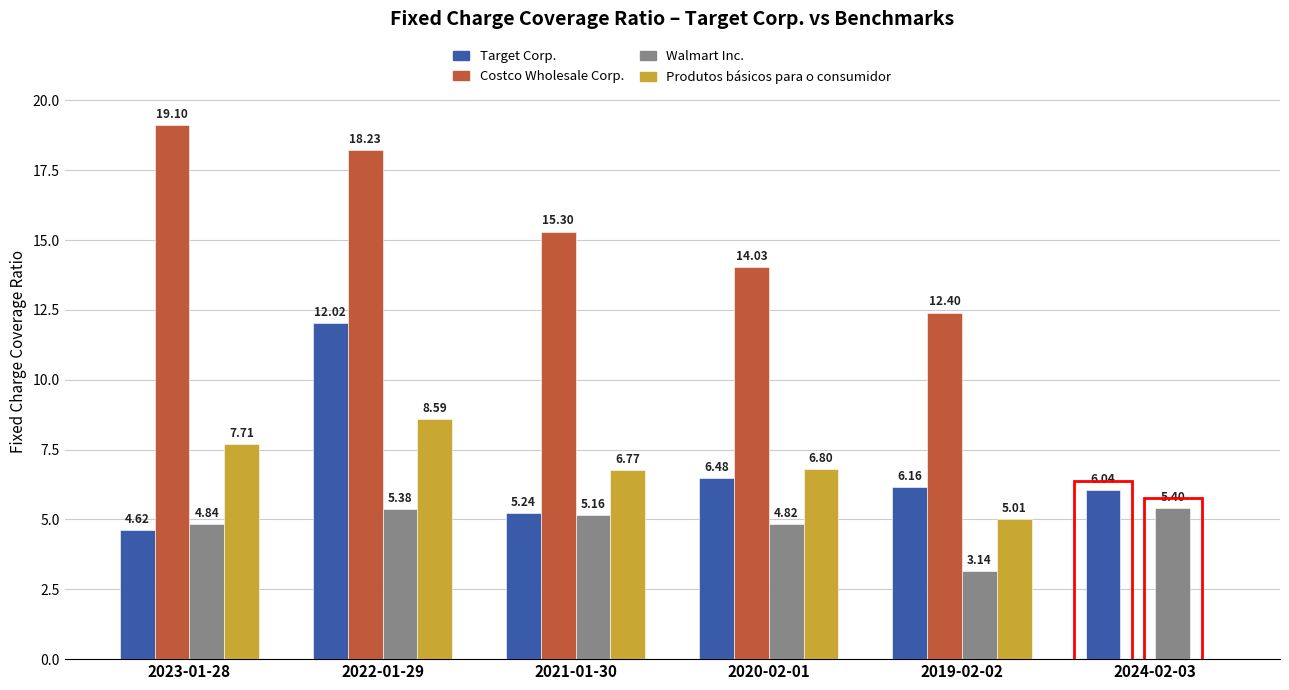

The value of Walmart Inc. at 2023-01-28 is 7.8. True or false?

False